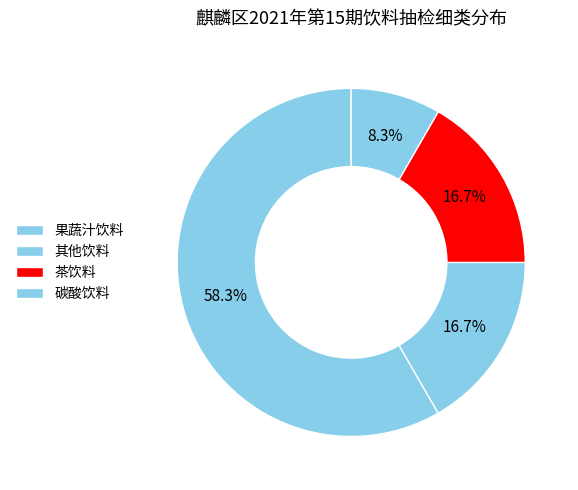

Does 果蔬汁饮料 represent more than half of the total?

Yes